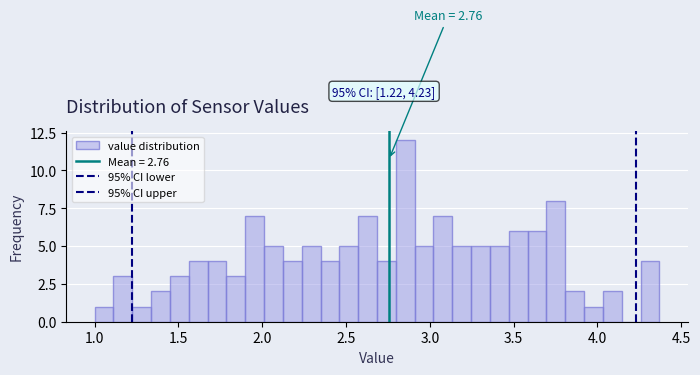

Around what value on the x-axis is the tallest bar? Give the approximate position of its centre, as read against the axis.

2.85